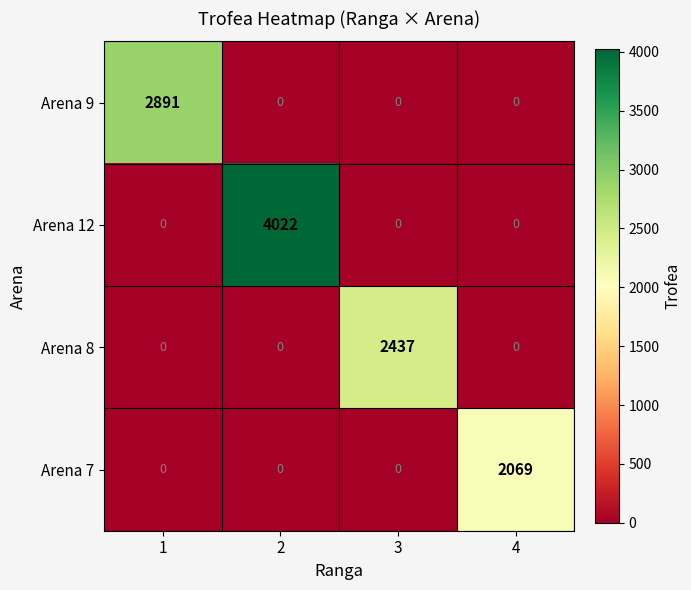

Is it true that Arena 8 equals 1637 at 2?

False